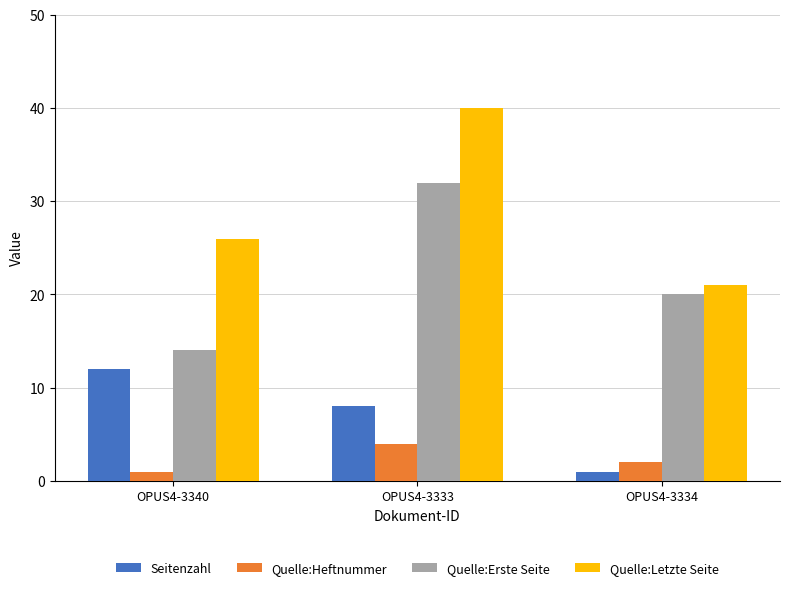

What position from the left is OPUS4-3334?

3